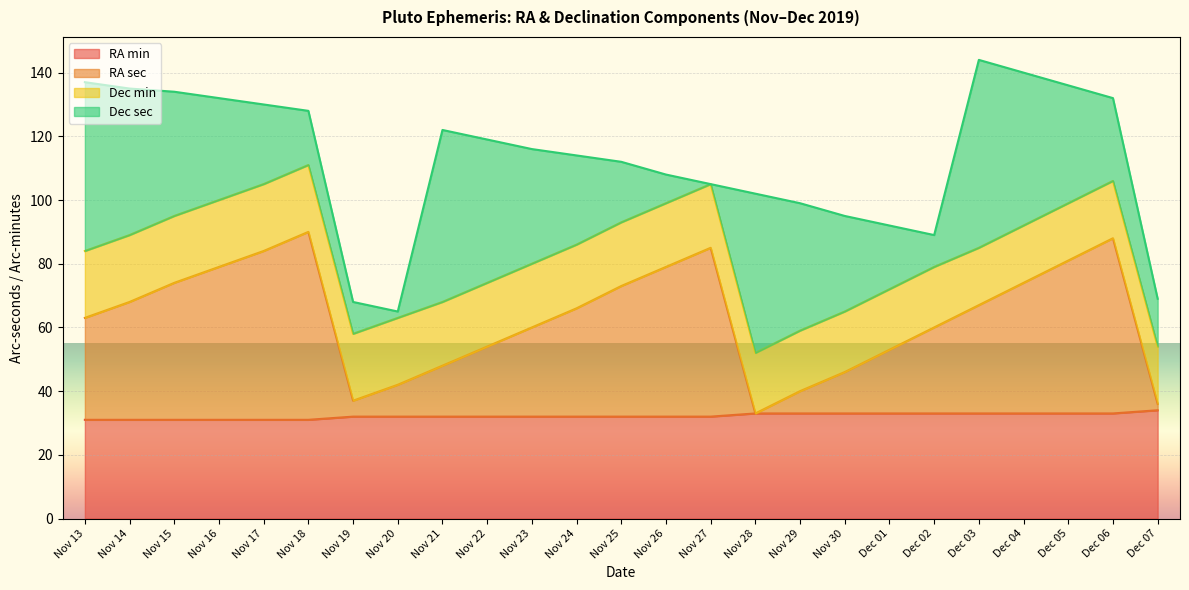

What is the difference between the maximum and minimum values in the RA sec series?

59